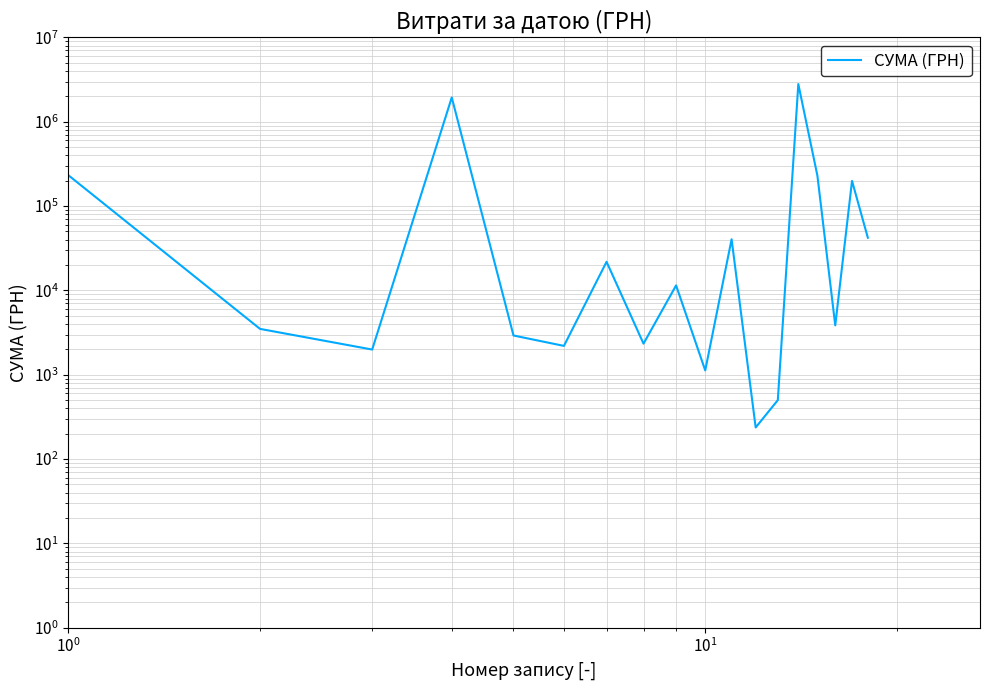

True or false: the data has more than 1 interior local peaks.

True